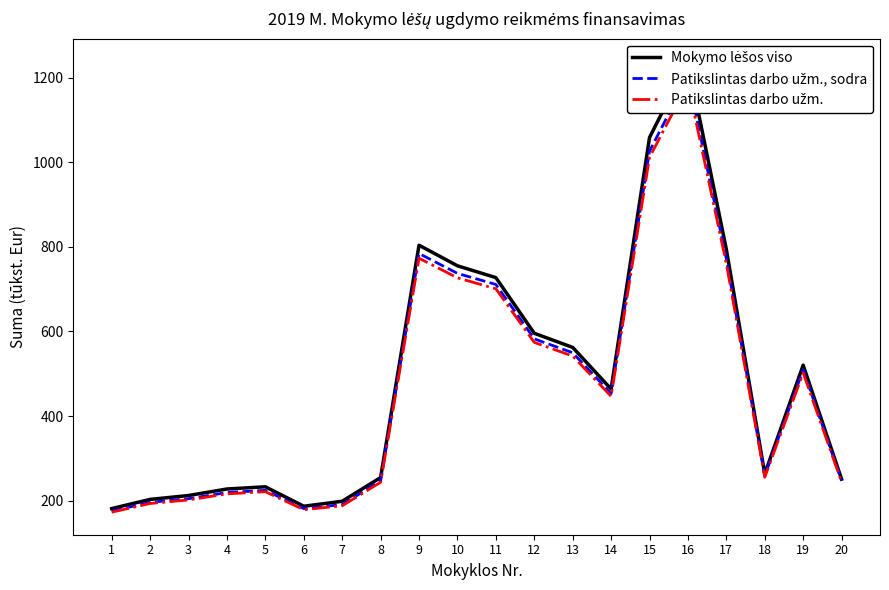

Which category has the lowest value across all series?

1